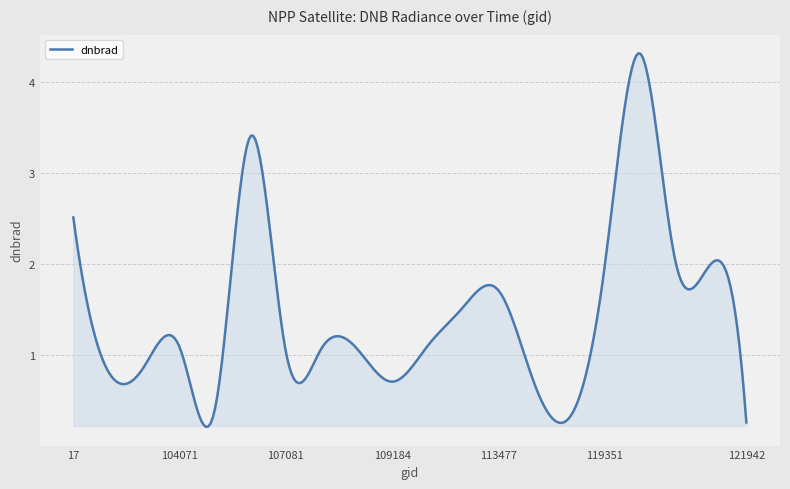

Does the chart display data point markers on the line(s)?

No